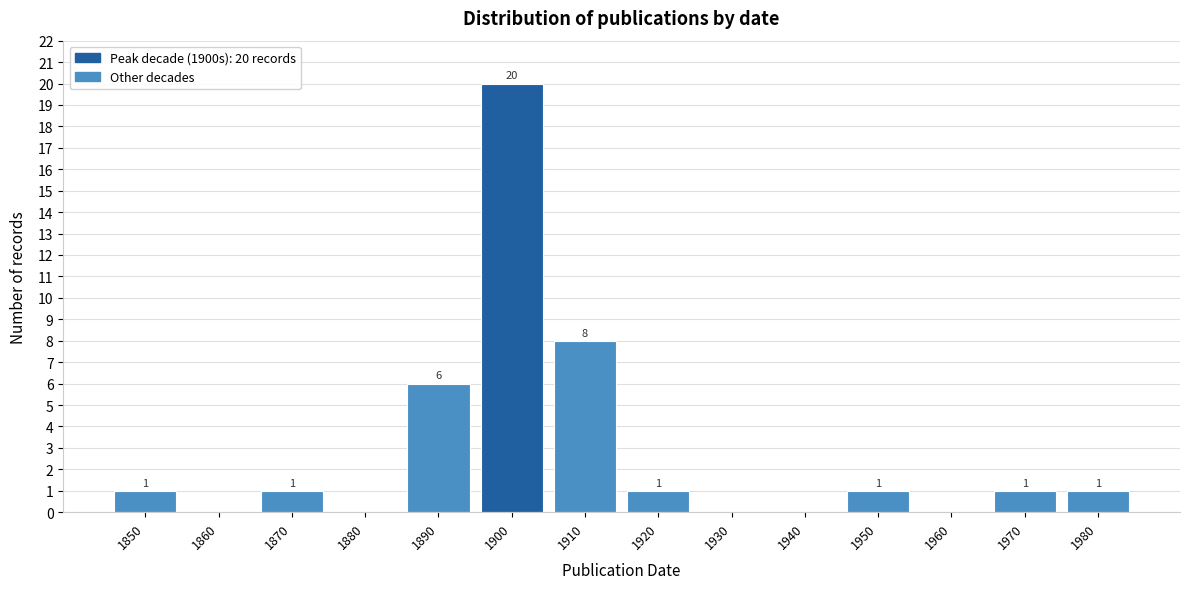

Reading left to right, transcribe all the data shown in this chart.

1850=1	1860=0	1870=1	1880=0	1890=6	1900=20	1910=8	1920=1	1930=0	1940=0	1950=1	1960=0	1970=1	1980=1